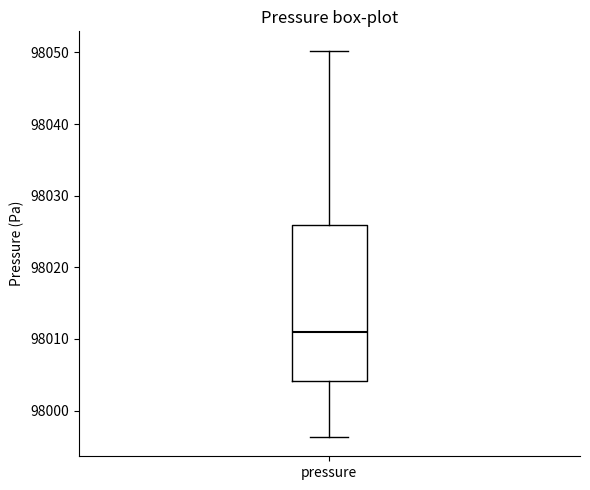

Where is the upper edge of the box for pressure on the y-axis? The values are not printed on the chart, so give them approximately, as read against the axis.

98026